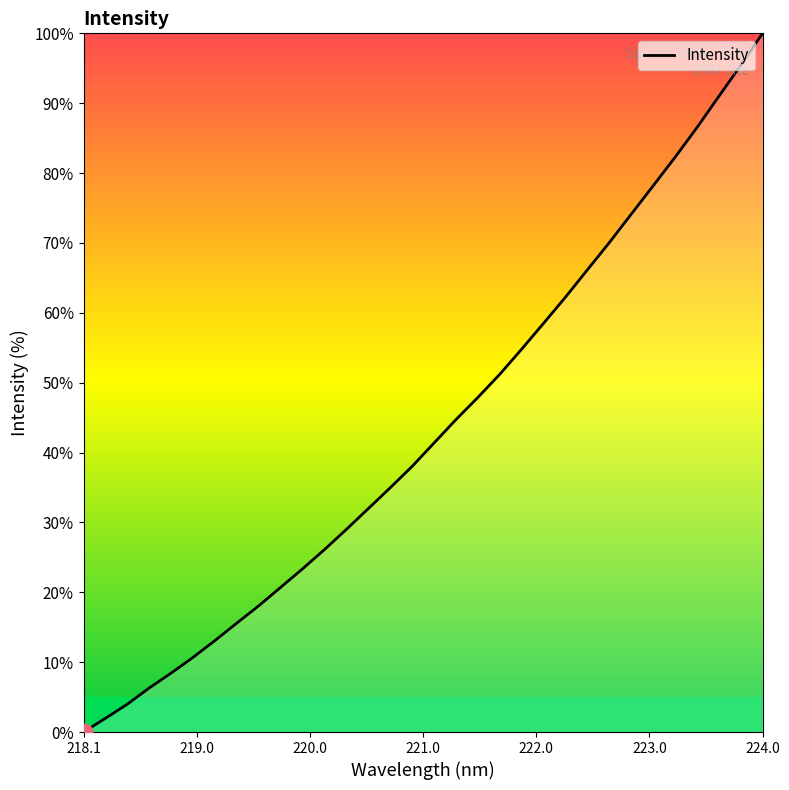

What is the greatest value displayed?

100.0